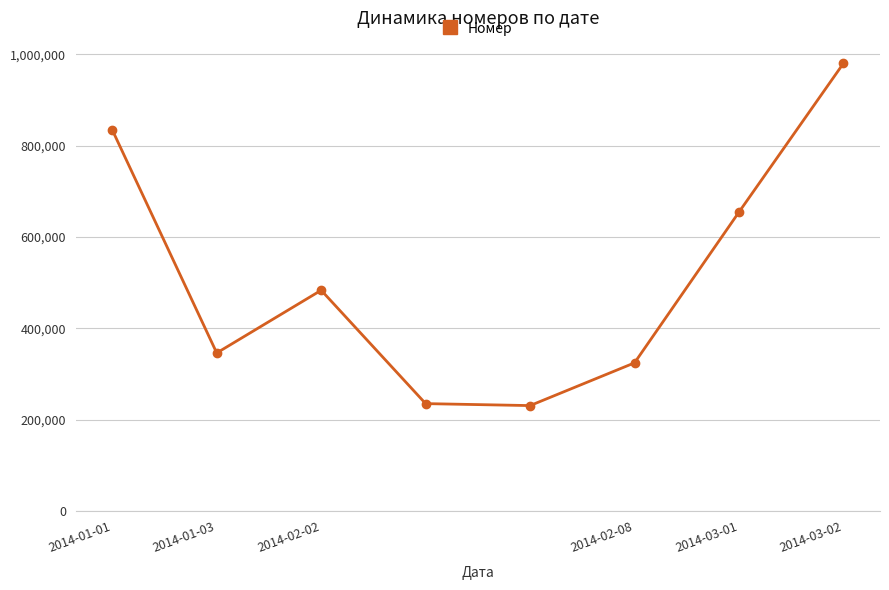

How many categories are shown in the chart?

8